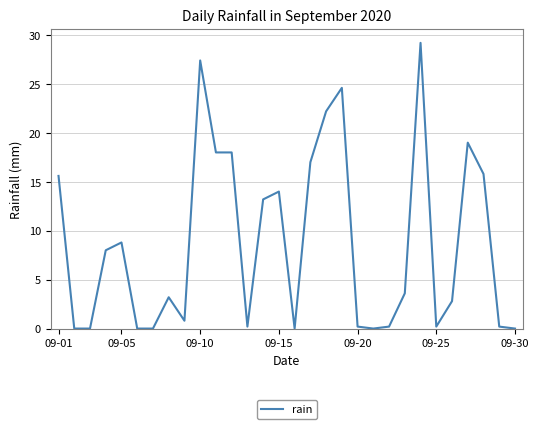

How many series are shown in this chart?

1